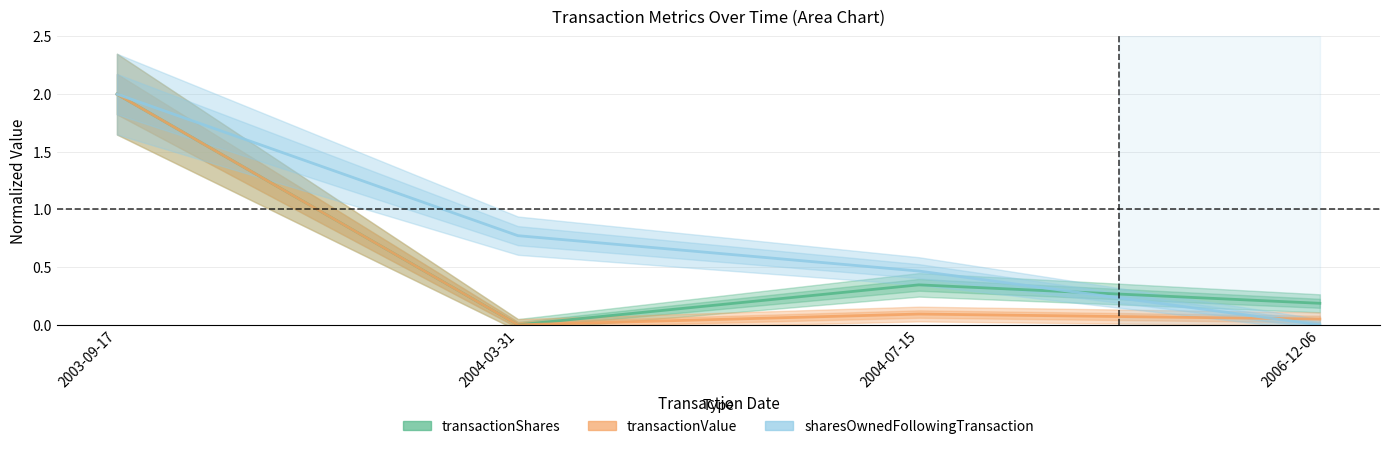

What is the highest value of the transactionShares series?

2.0